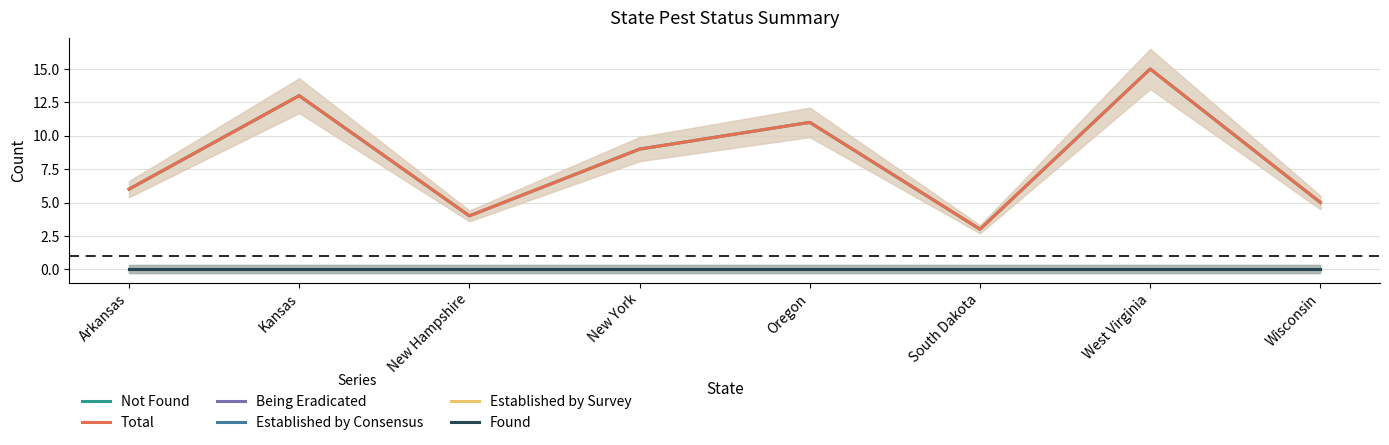

True or false: Established by Survey and Found intersect in this chart.

False